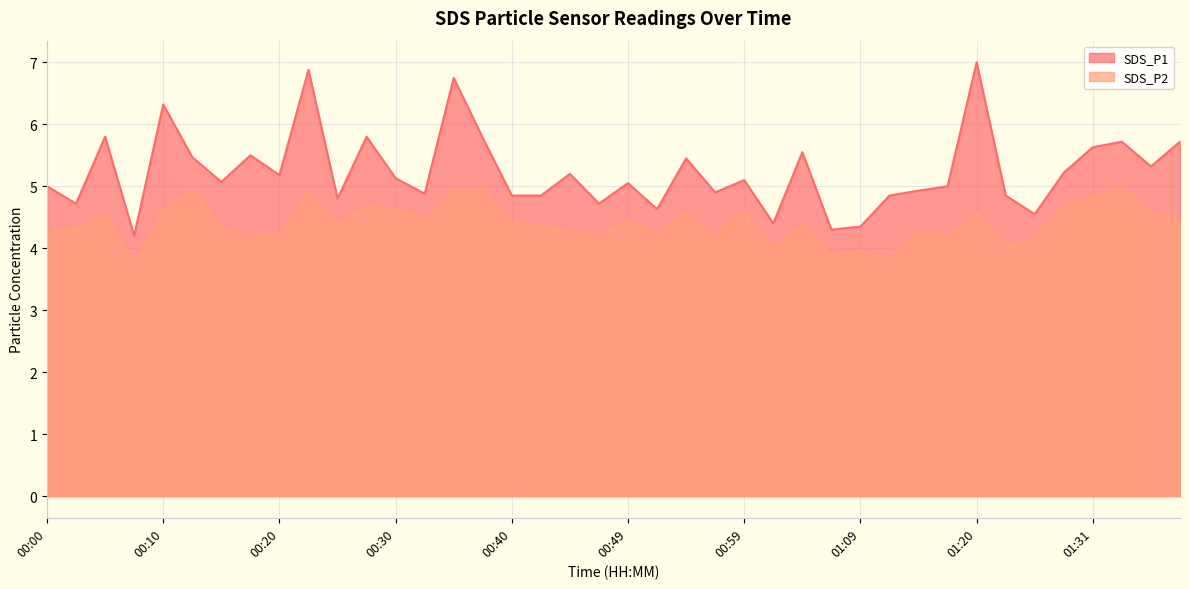

True or false: SDS_P2 and SDS_P1 cross at least once.

False